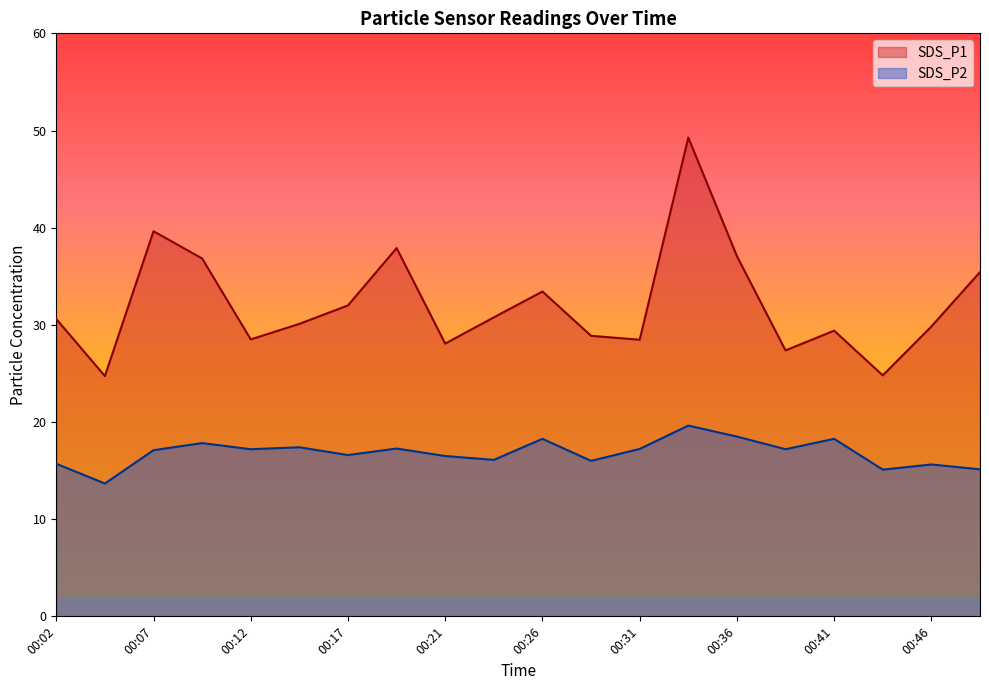

At how many categories does at least one series exceed 16?

20